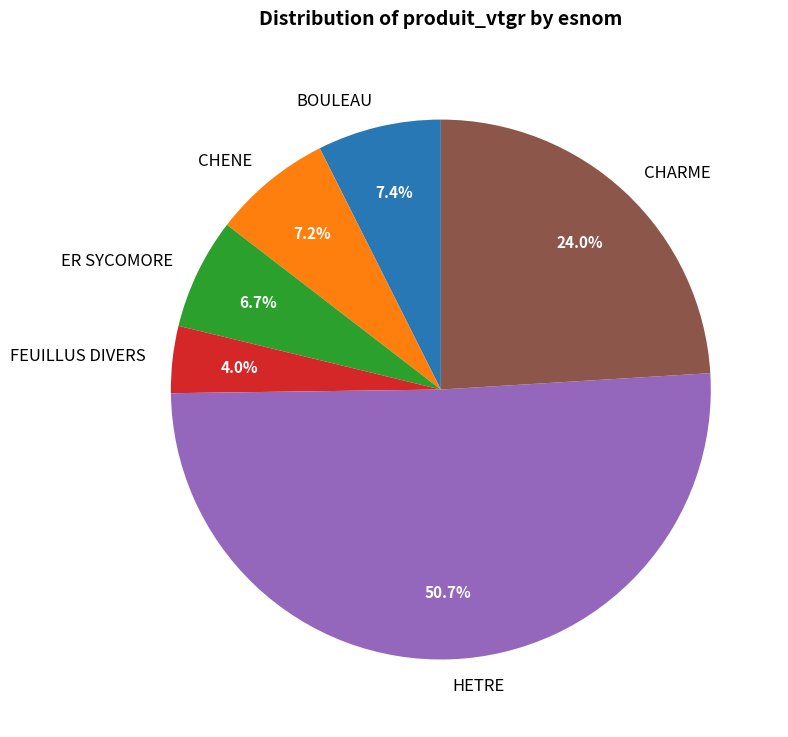

What is the largest slice in the pie chart?

HETRE